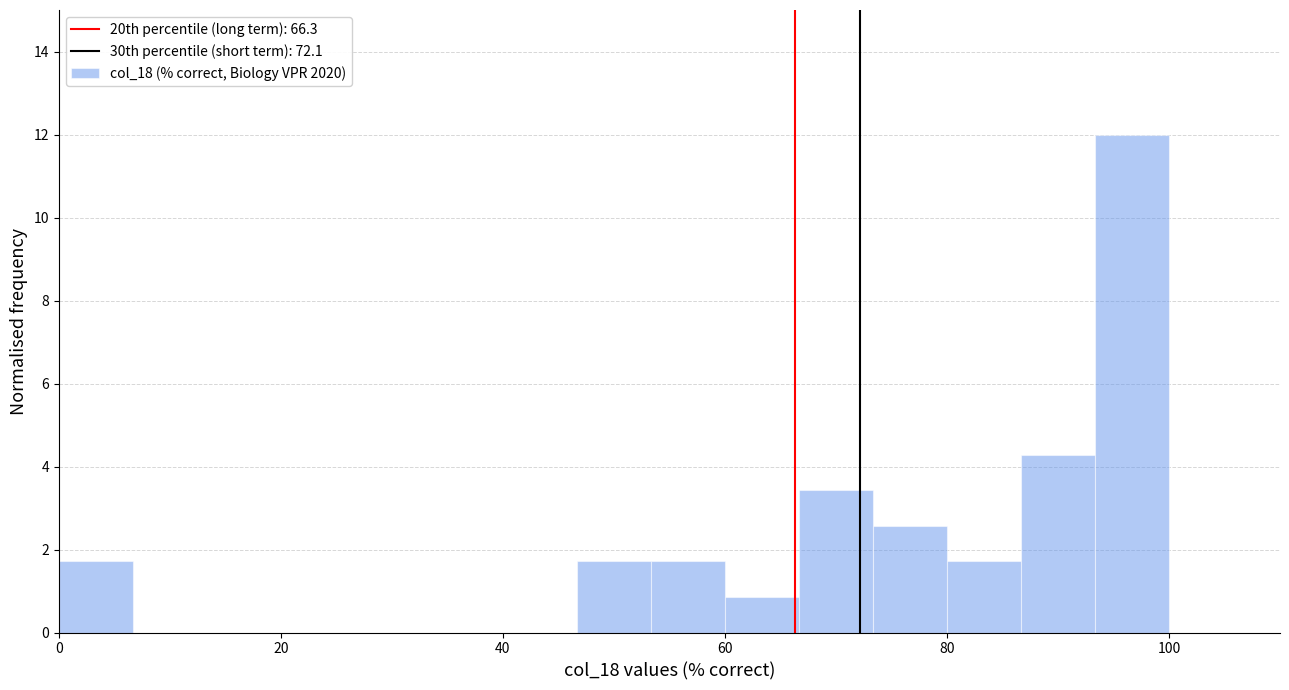

Around what value on the x-axis is the tallest bar? Give the approximate position of its centre, as read against the axis.

96